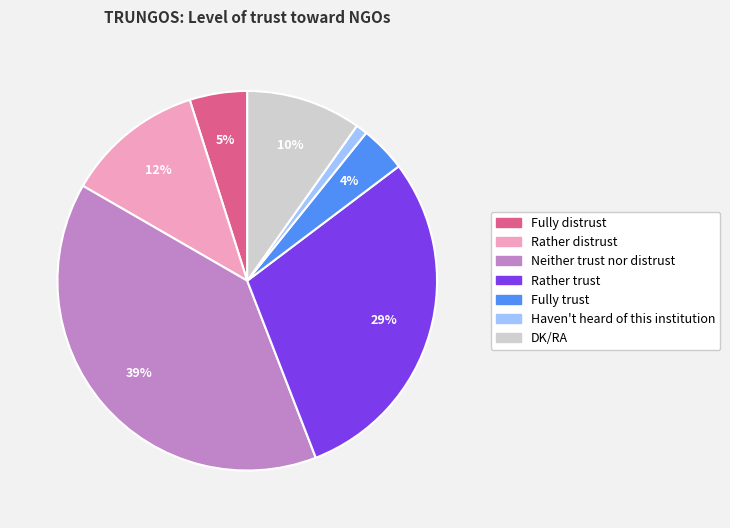

To the nearest percent, what percentage of the pie is Neither trust nor distrust?

39%